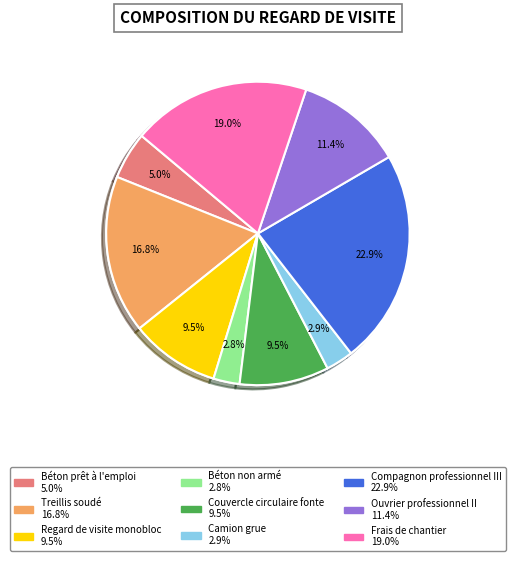

How many segments does this pie chart have?

9